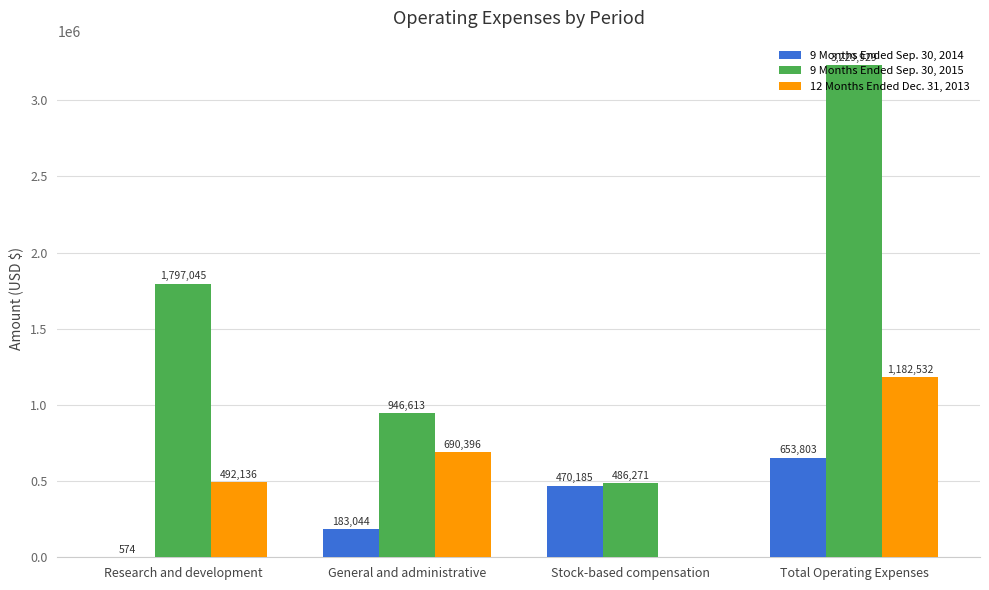

Between Research and development and Total Operating Expenses, which series saw the biggest shift?

9 Months Ended Sep. 30, 2015